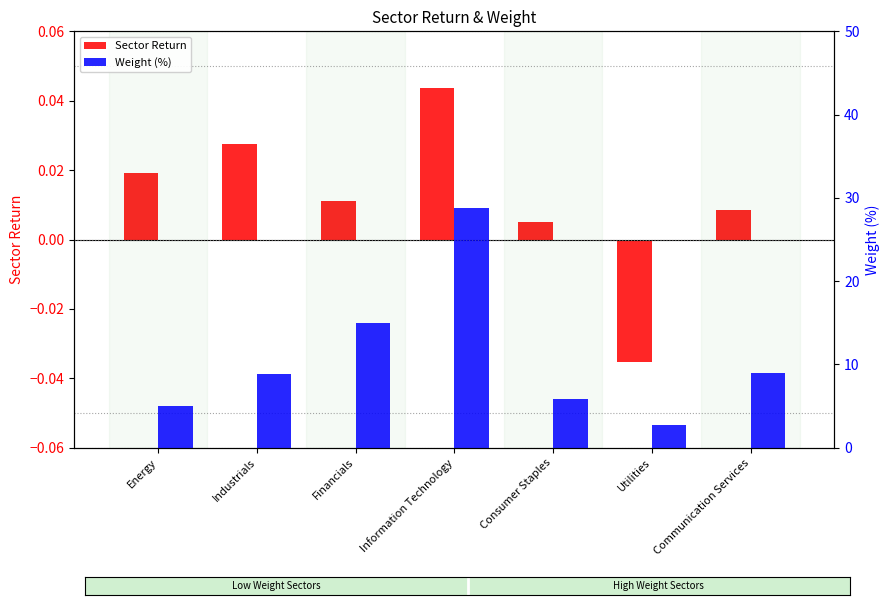

At which category is the sum across all series the highest?

Information Technology